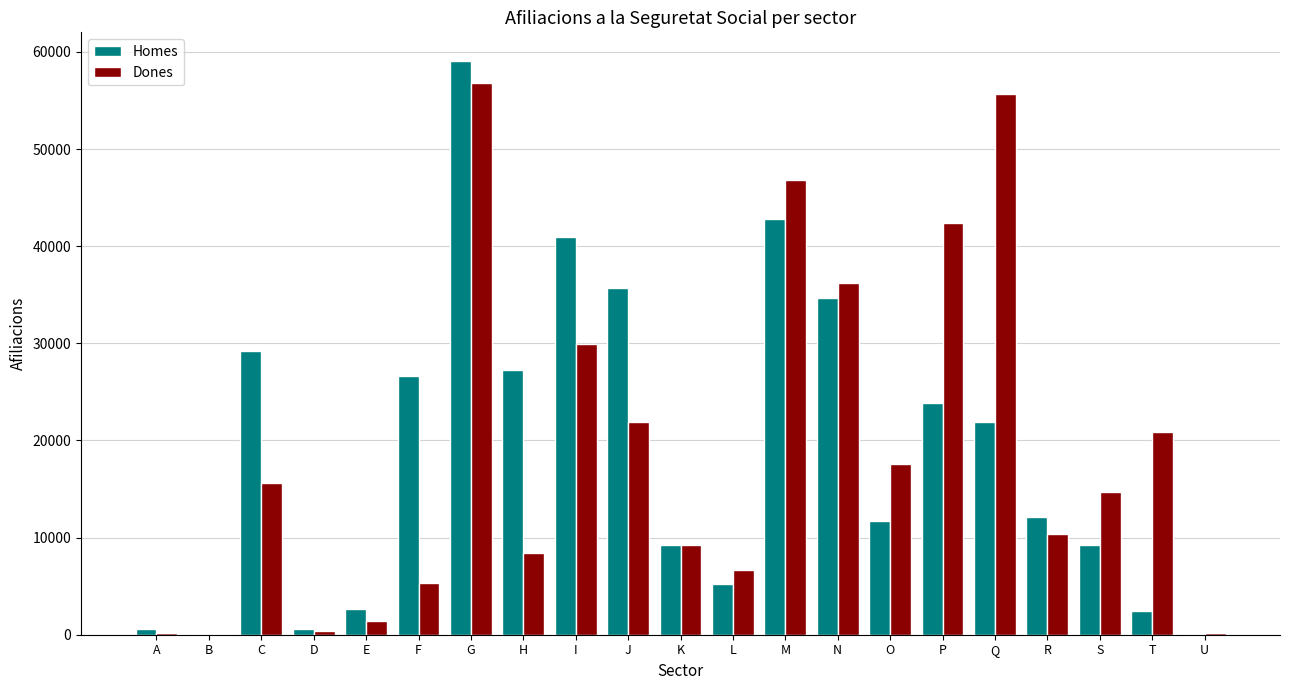

The value of Homes at P is 11004. True or false?

False